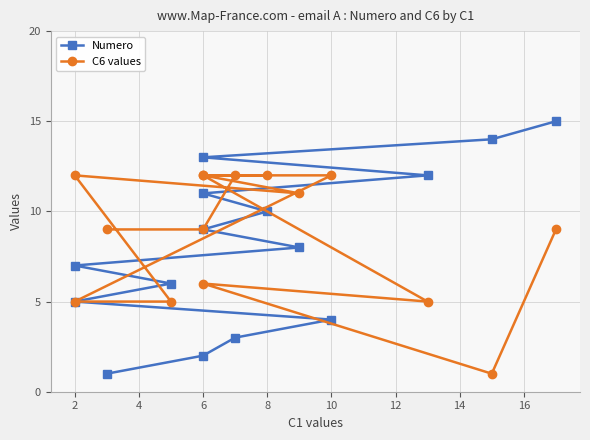

How many lines are shown in the chart?

2